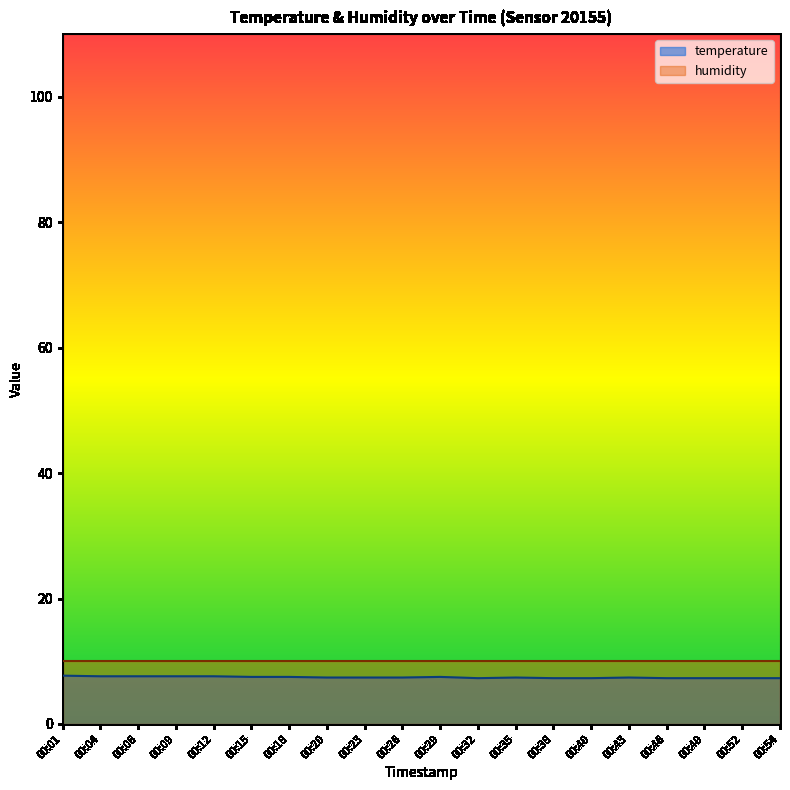

What is the difference between the maximum and minimum values?

0.4